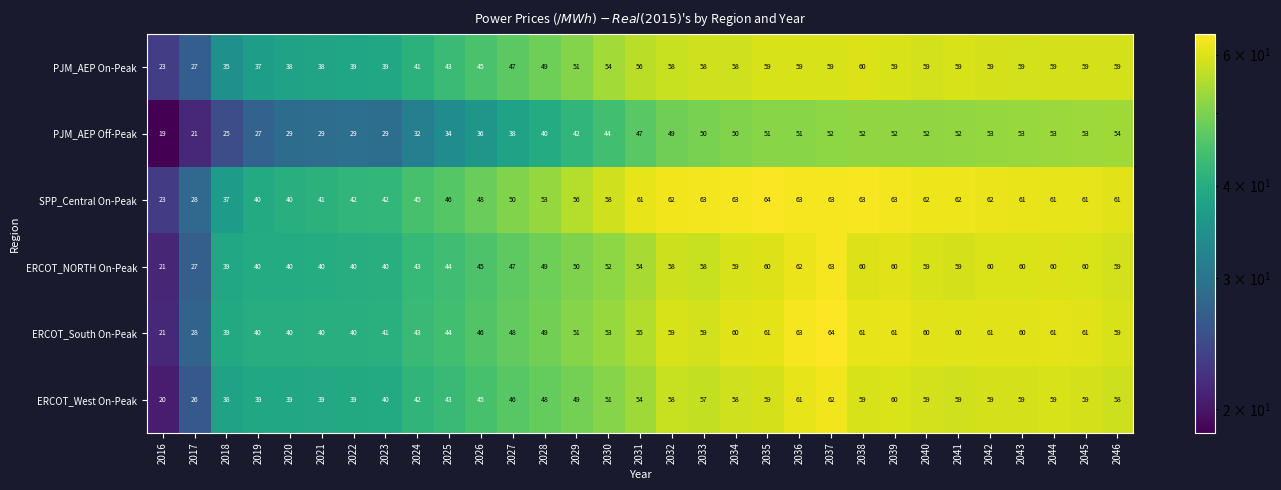

What value does the PJM_AEP Off-Peak series have at 2030, to the nearest 10?

40